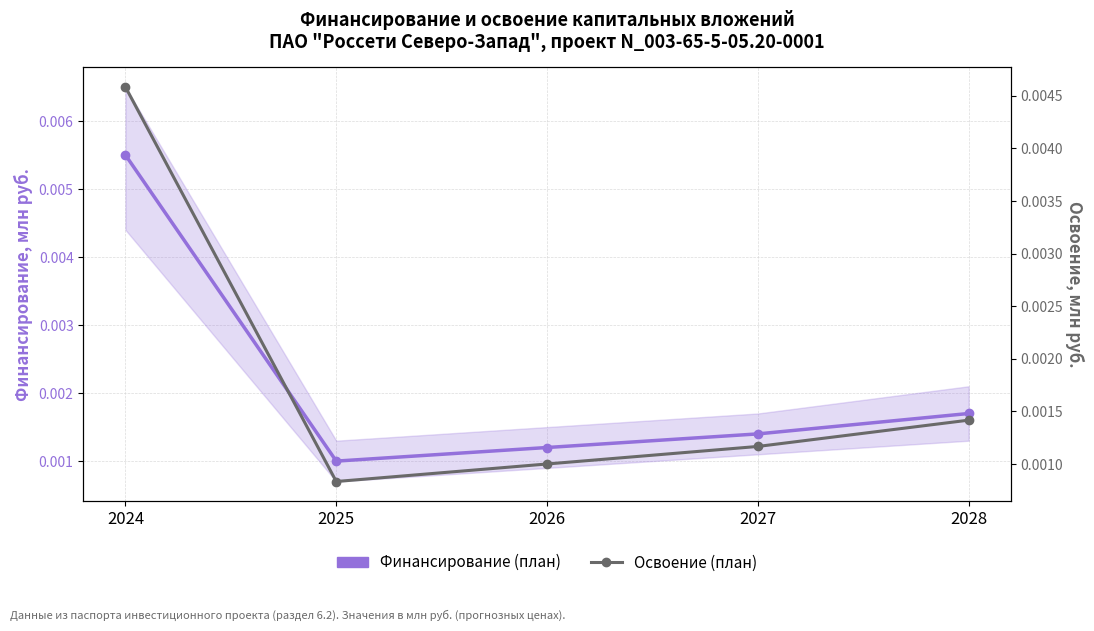

Rank the series by their maximum value, from highest to lowest.

Финансирование (план), Освоение (план)